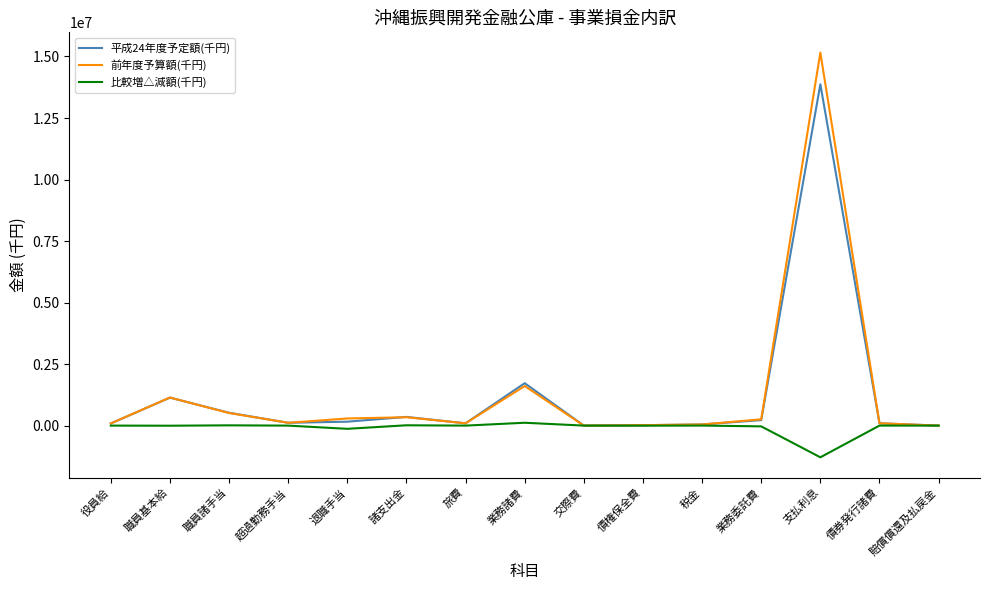

Where is 前年度予算額(千円) nearest to the value 7579893?

業務諸費